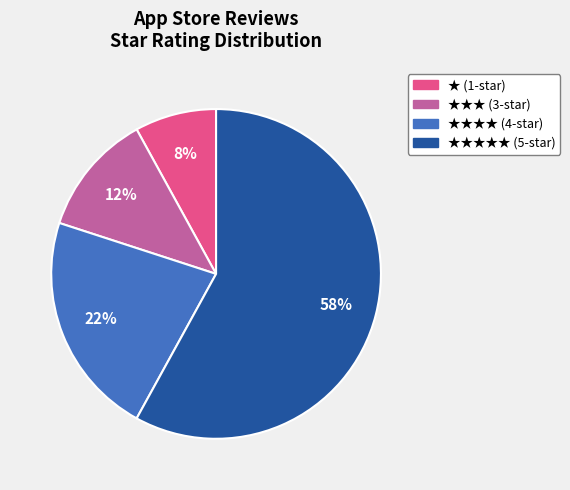

Rank the categories by value from highest to lowest.

★★★★★ (5-star), ★★★★ (4-star), ★★★ (3-star), ★ (1-star)